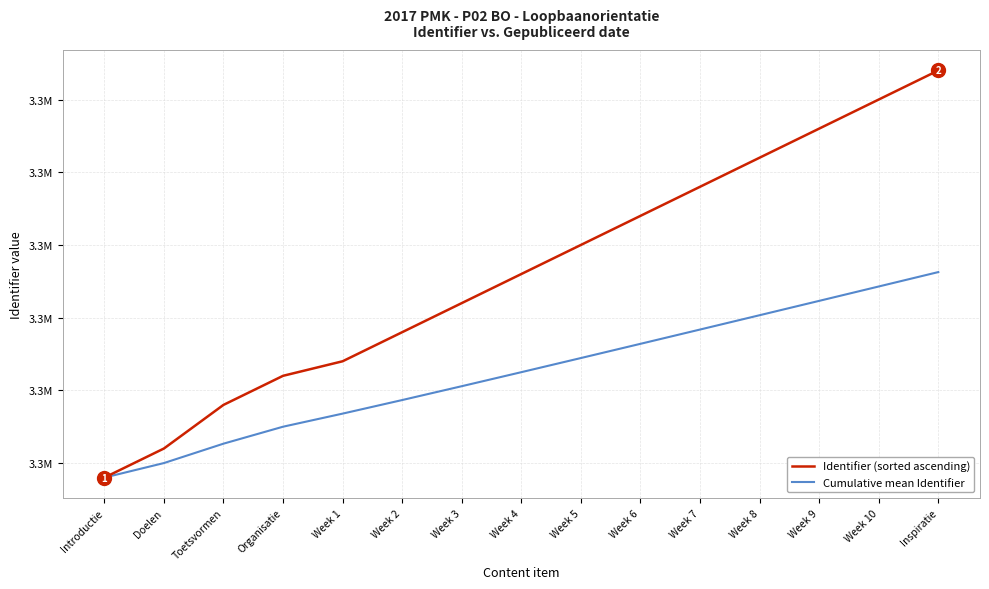

True or false: Cumulative mean Identifier and Identifier (sorted ascending) cross at least once.

False